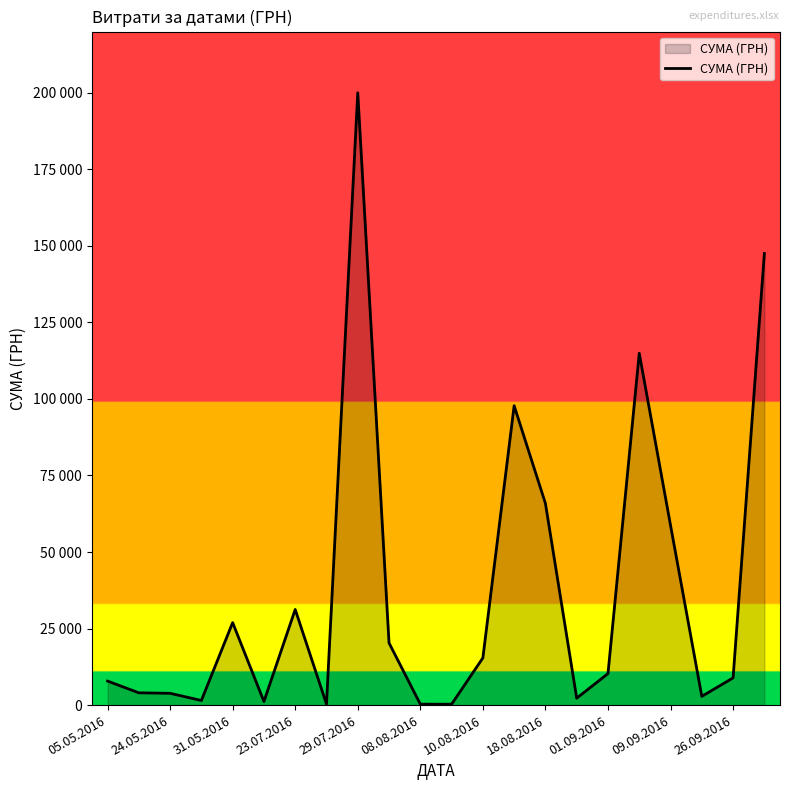

What is the sum of all values?

822185.7